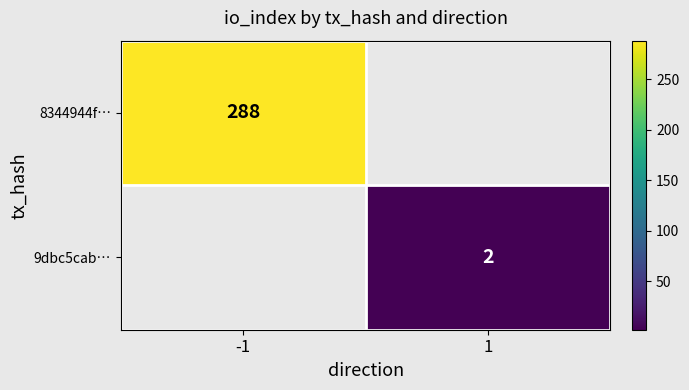

Between 1 and -1, which is larger?

-1